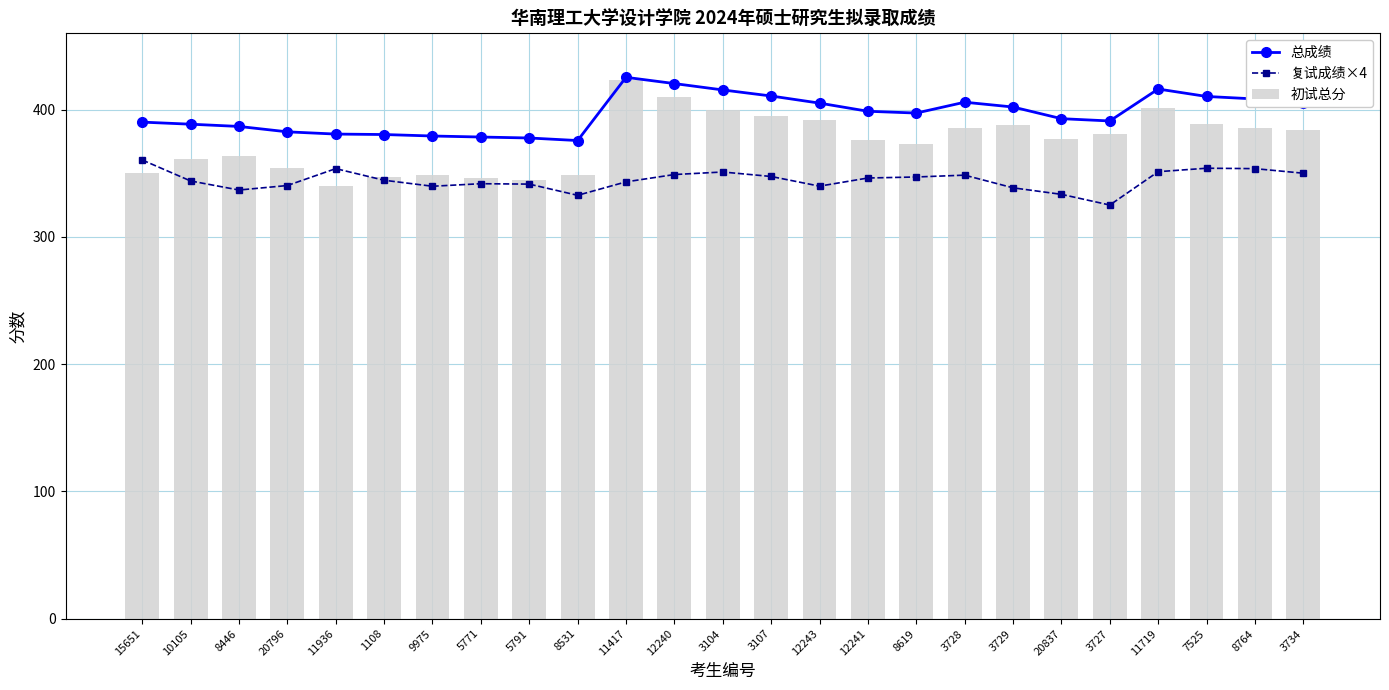

What position from the left is 20837?

20